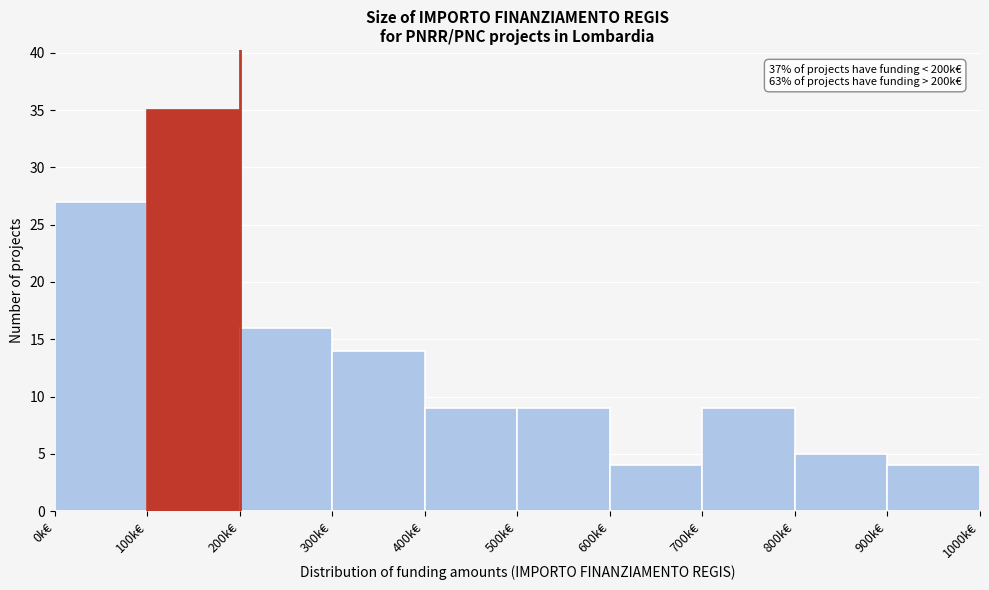

Reading right to left, list all the values displayed in this chart.

900k€=4	800k€=5	700k€=9	600k€=4	500k€=9	400k€=9	300k€=14	200k€=16	100k€=35	0k€=27